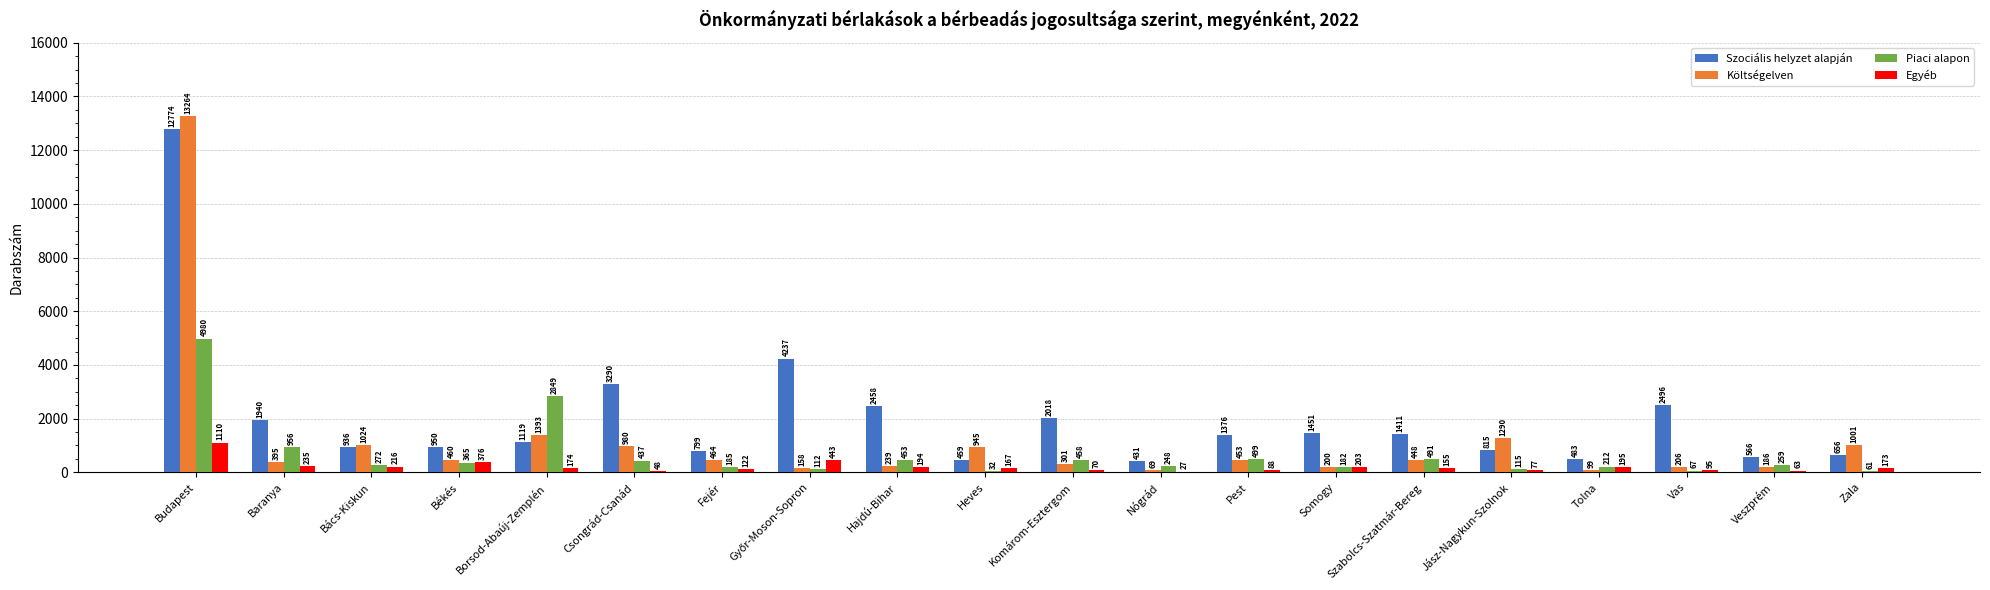

At which label does Piaci alapon first exceed 272?

Budapest